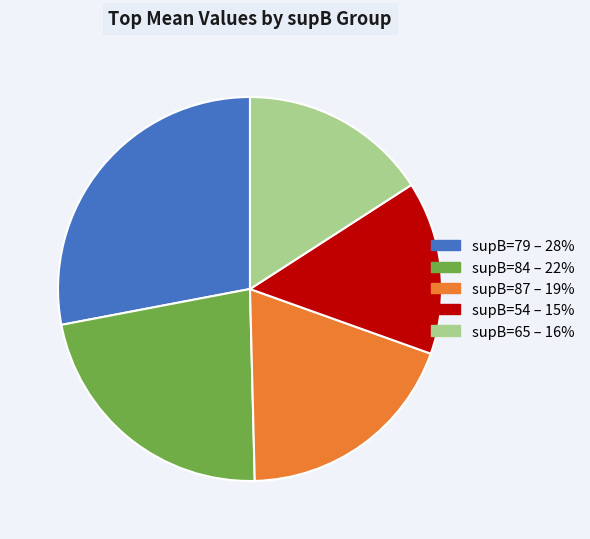

Does any single category account for the majority?

No